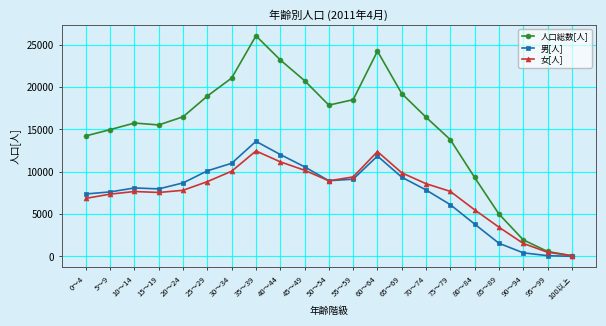

What value does the 人口総数[人] series have at 55～59, to the nearest 100?

18500